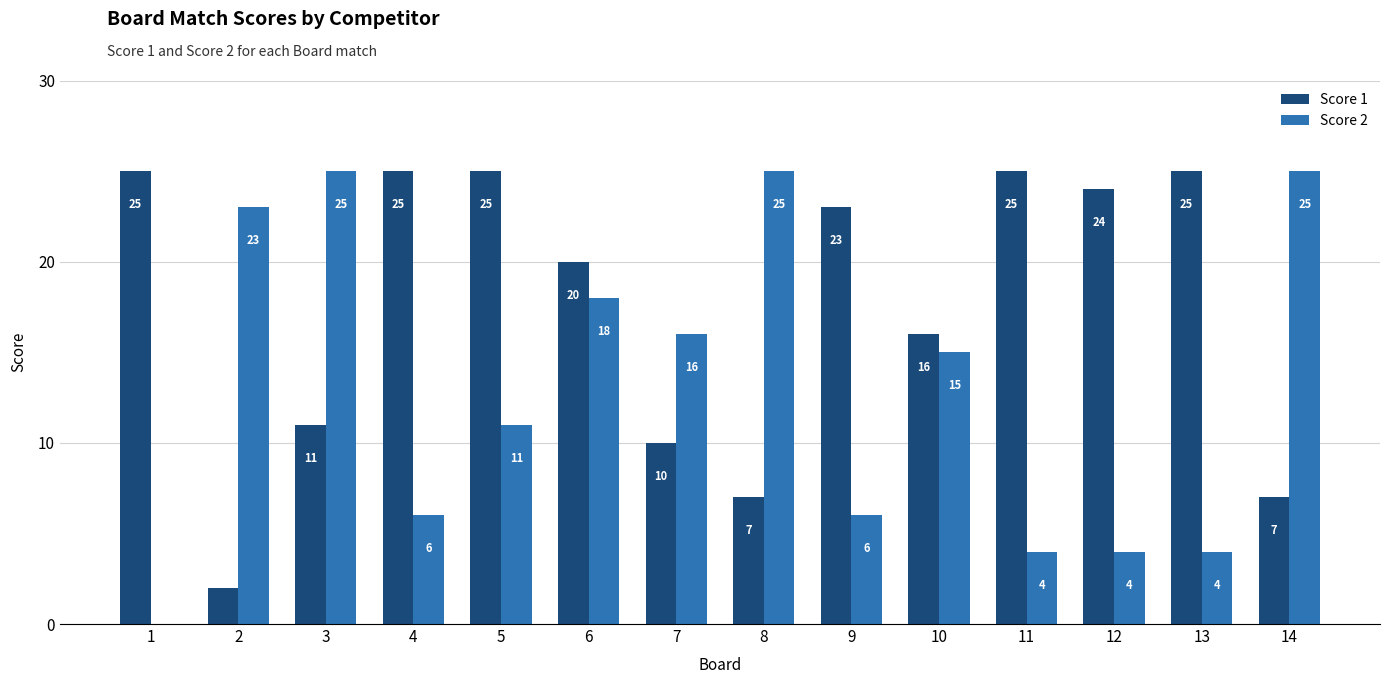

How many groups of bars are there?

14